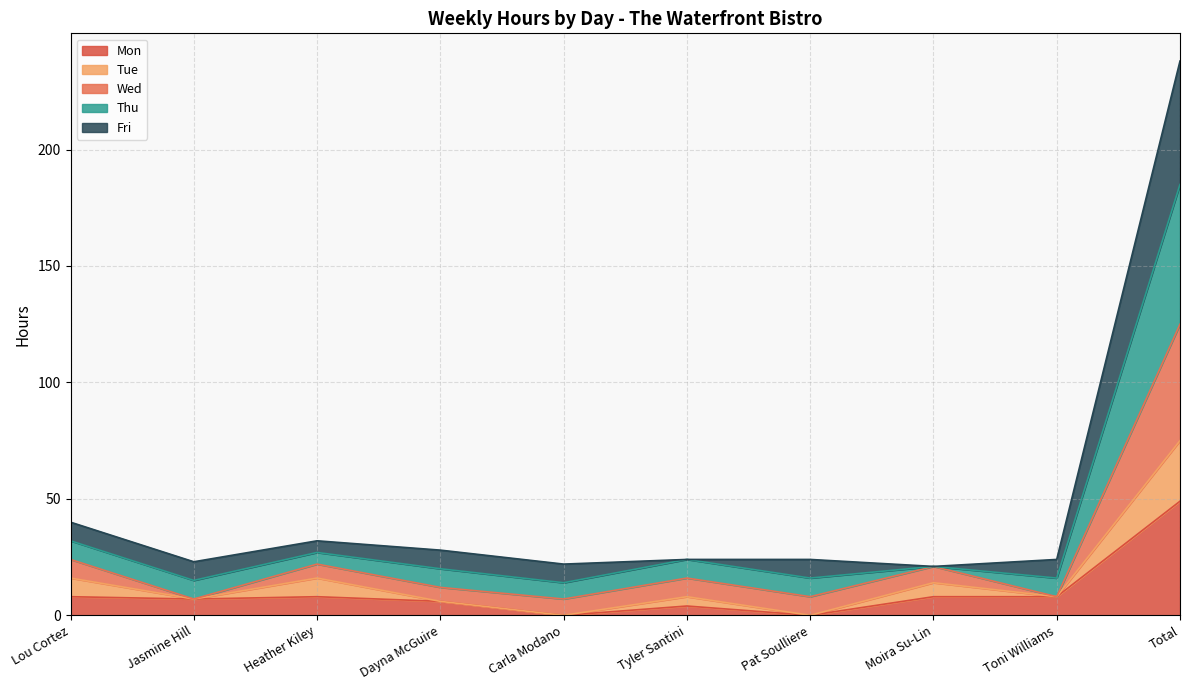

True or false: Mon has a value of 7 at Jasmine Hill.

True